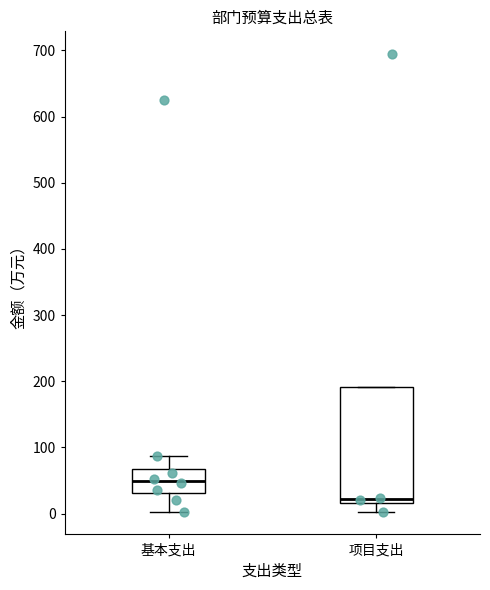

Reading left to right, transcribe this box plot: for each box, give where its median line is, the range the box spans, and where its two whiskers end, as read against the y-axis. The values are not printed on the chart, so give them approximately, as read against the axis.

基本支出: median 50, box 30 to 70, whiskers 0 to 90
项目支出: median 20 (just above the box's lower edge), box 20 to 190, whiskers 0 to 190